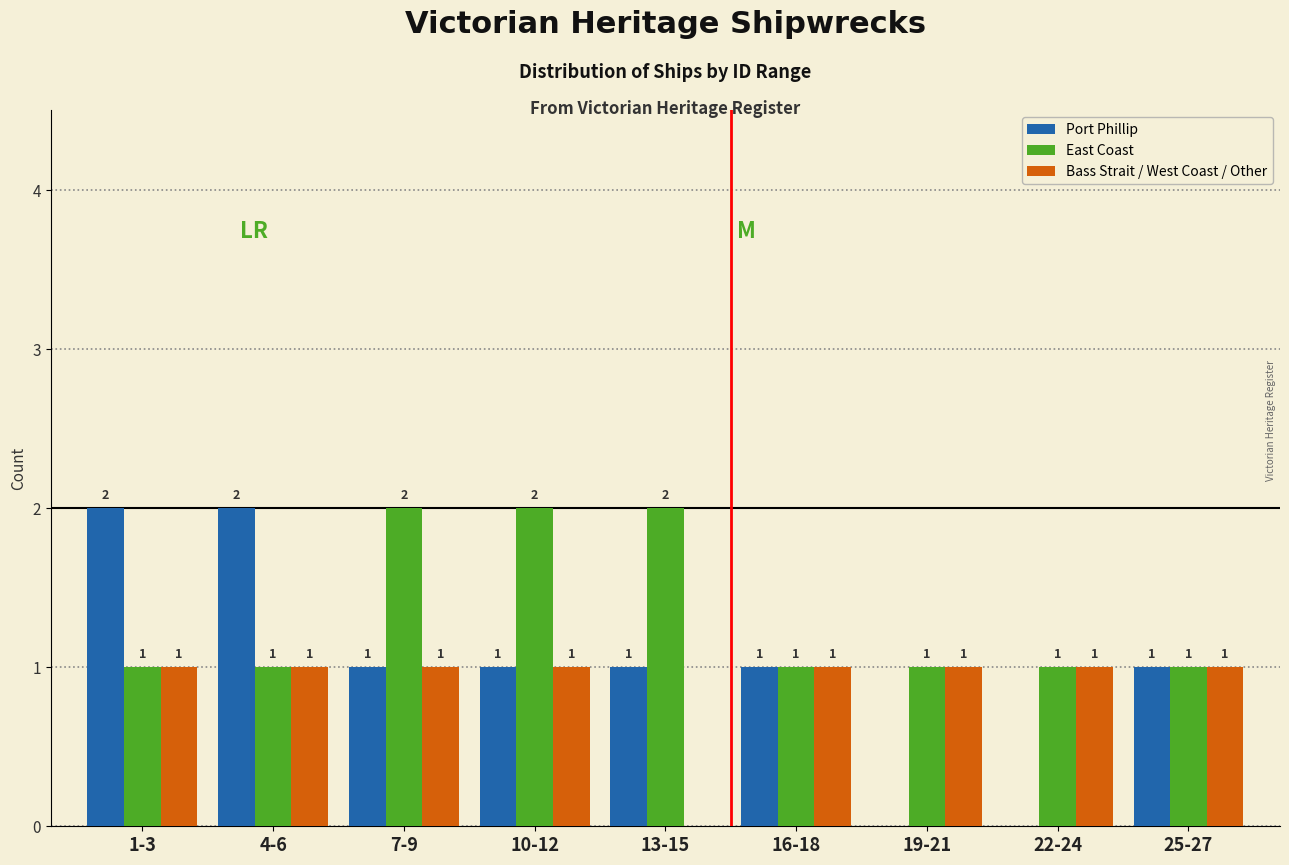

Reading right to left, list all the values displayed in this chart.

Port Phillip: 25-27=1	22-24=0	19-21=0	16-18=1	13-15=1	10-12=1	7-9=1	4-6=2	1-3=2
East Coast: 25-27=1	22-24=1	19-21=1	16-18=1	13-15=2	10-12=2	7-9=2	4-6=1	1-3=1
Bass Strait / West Coast / Other: 25-27=1	22-24=1	19-21=1	16-18=1	13-15=0	10-12=1	7-9=1	4-6=1	1-3=1